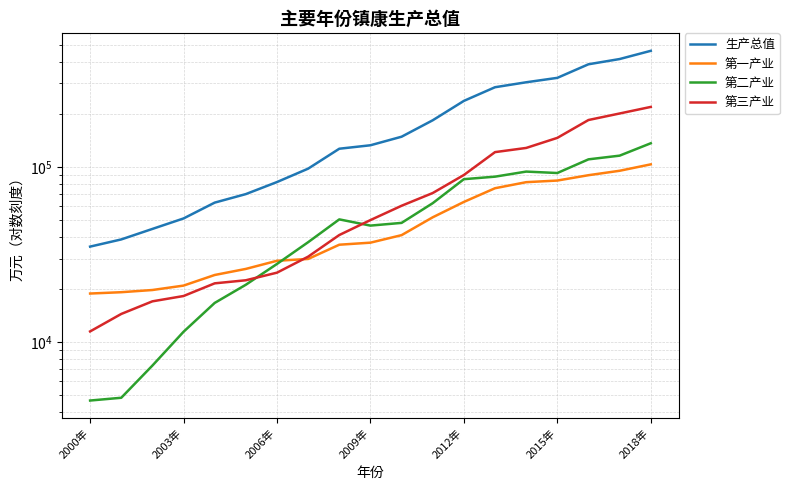

How many values in the 生产总值 series exceed 133094?

9